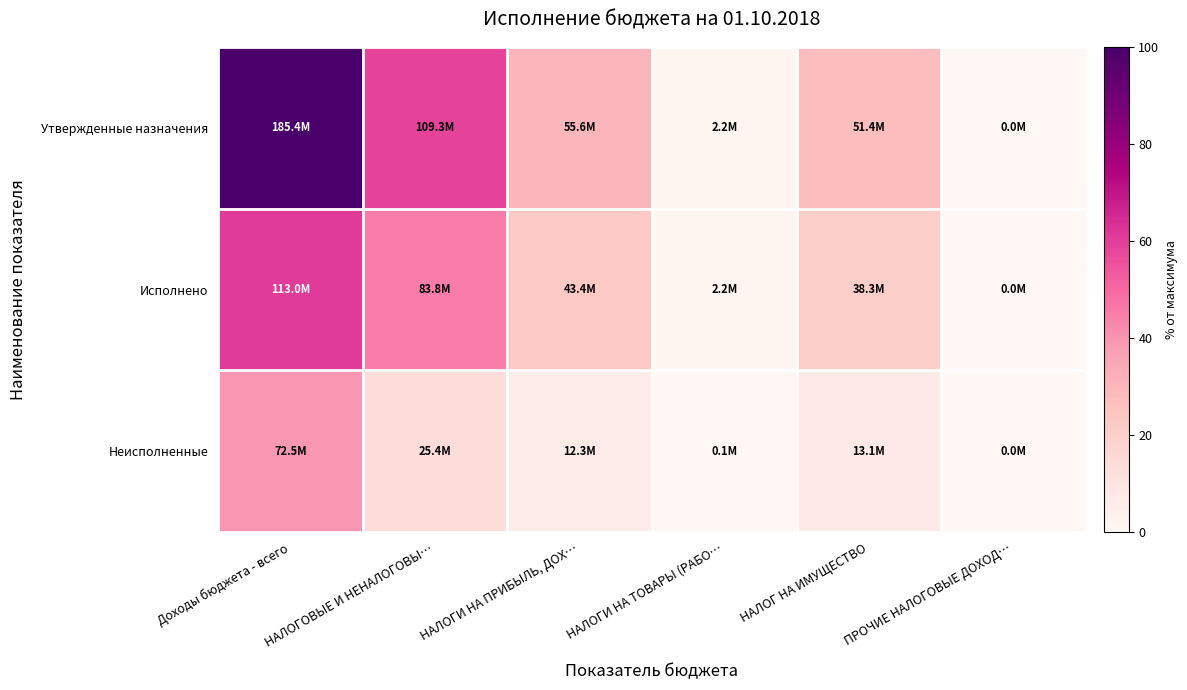

Which label corresponds to the largest value in the chart?

Доходы бюджета - всего